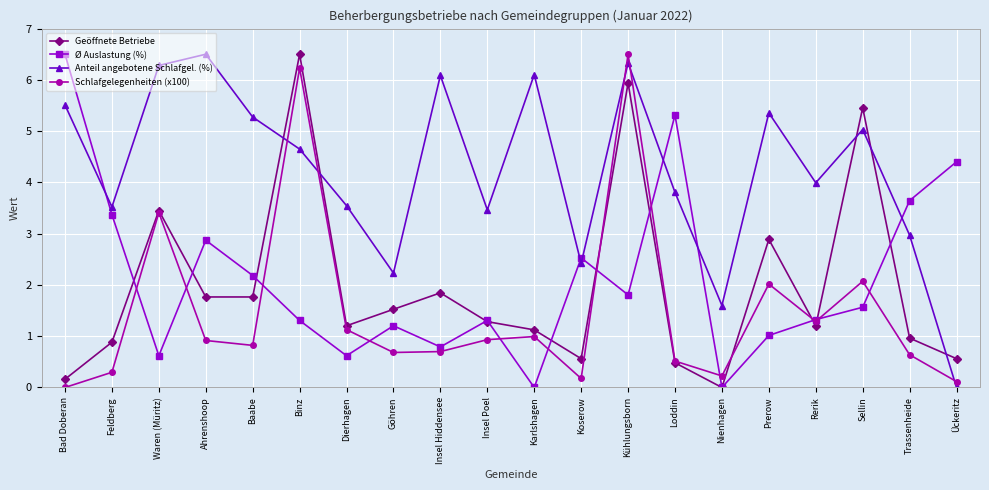

How many times do Anteil angebotene Schlafgel. (%) and Schlafgelegenheiten (x100) cross each other?

5